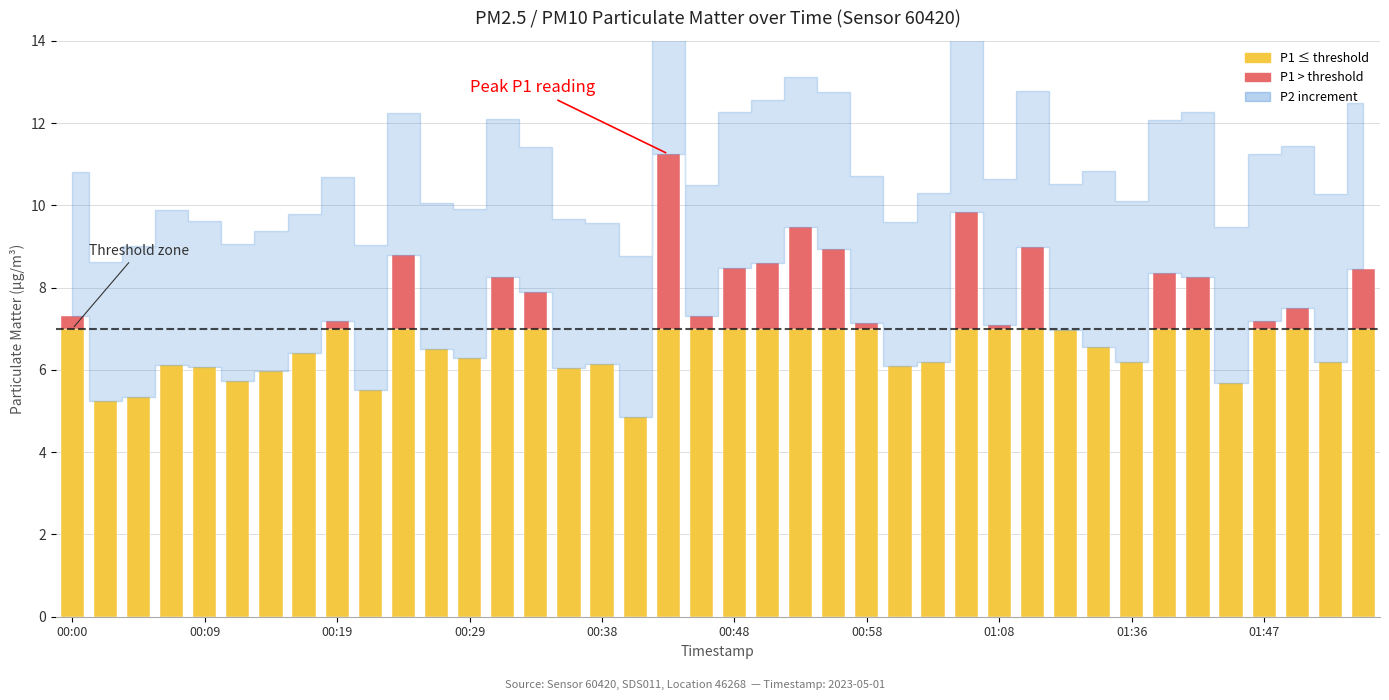

Reading left to right, transcribe all the data shown in this chart.

P1: 00:00=7.3	00:02=5.2	00:04=5.3	00:07=6.1	00:09=6.1	00:12=5.7	00:14=6.0	00:17=6.4	00:19=7.2	00:21=5.5	00:24=8.8	00:26=6.5	00:29=6.3	00:31=8.2	00:34=7.9	00:36=6.0	00:38=6.2	00:41=4.8	00:43=11.2	00:46=7.3	00:48=8.5	00:51=8.6	00:53=9.5	00:55=8.9	00:58=7.1	01:00=6.1	01:03=6.2	01:05=9.8	01:08=7.1	01:11=9.0	01:16=7.0	01:22=6.5	01:36=6.2	01:39=8.3	01:41=8.3	01:44=5.7	01:47=7.2	01:49=7.5	01:52=6.2	01:54=8.4
P2: 00:00=3.5	00:02=3.4	00:04=3.7	00:07=3.8	00:09=3.5	00:12=3.3	00:14=3.4	00:17=3.4	00:19=3.5	00:21=3.5	00:24=3.5	00:26=3.5	00:29=3.6	00:31=3.9	00:34=3.5	00:36=3.6	00:38=3.4	00:41=3.9	00:43=3.9	00:46=3.2	00:48=3.8	00:51=4.0	00:53=3.6	00:55=3.8	00:58=3.6	01:00=3.5	01:03=4.1	01:05=4.2	01:08=3.5	01:11=3.8	01:16=3.5	01:22=4.3	01:36=3.9	01:39=3.7	01:41=4.0	01:44=3.8	01:47=4.1	01:49=4.0	01:52=4.1	01:54=4.0